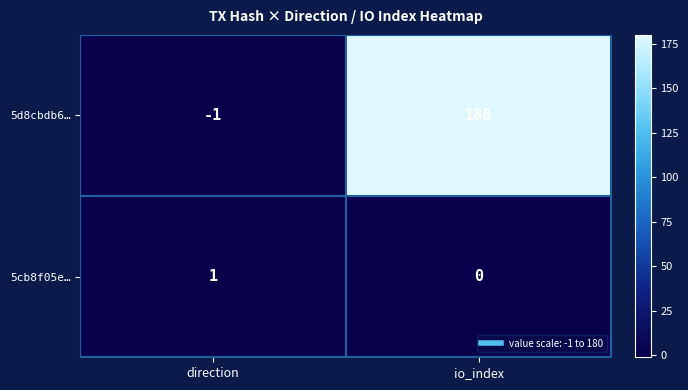

At which category is the sum across all series the highest?

io_index